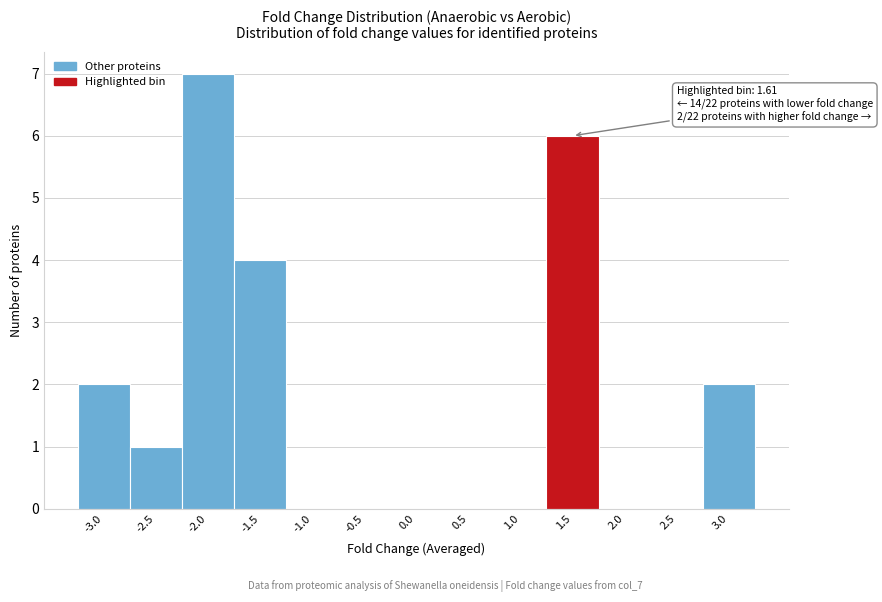

Reading left to right, transcribe all the data shown in this chart.

-3.0=2	-2.5=1	-2.0=7	-1.5=4	-1.0=0	-0.5=0	0.0=0	0.5=0	1.0=0	1.5=6	2.0=0	2.5=0	3.0=2